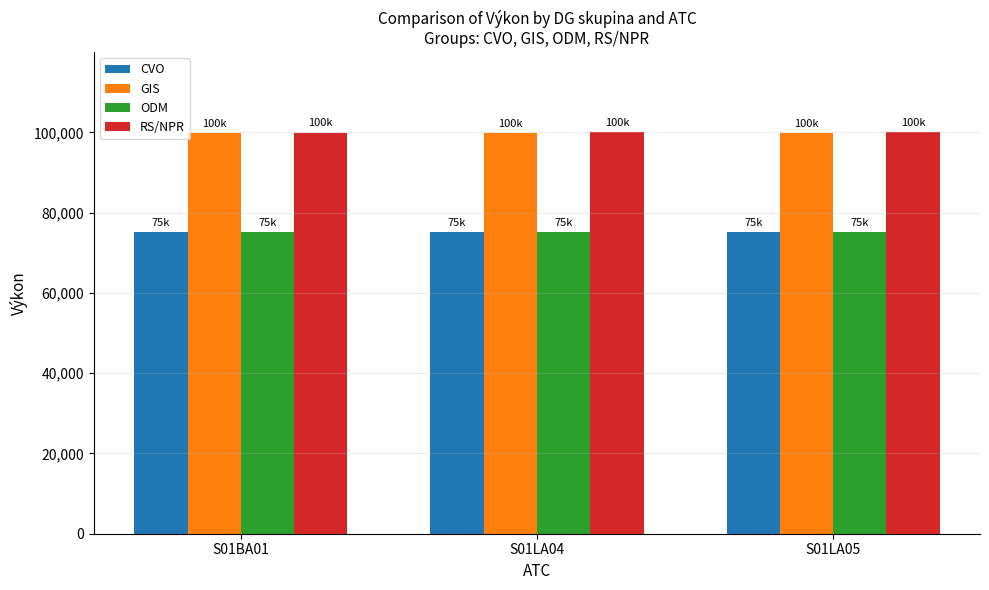

True or false: ODM has a value of 75231 at S01BA01.

True